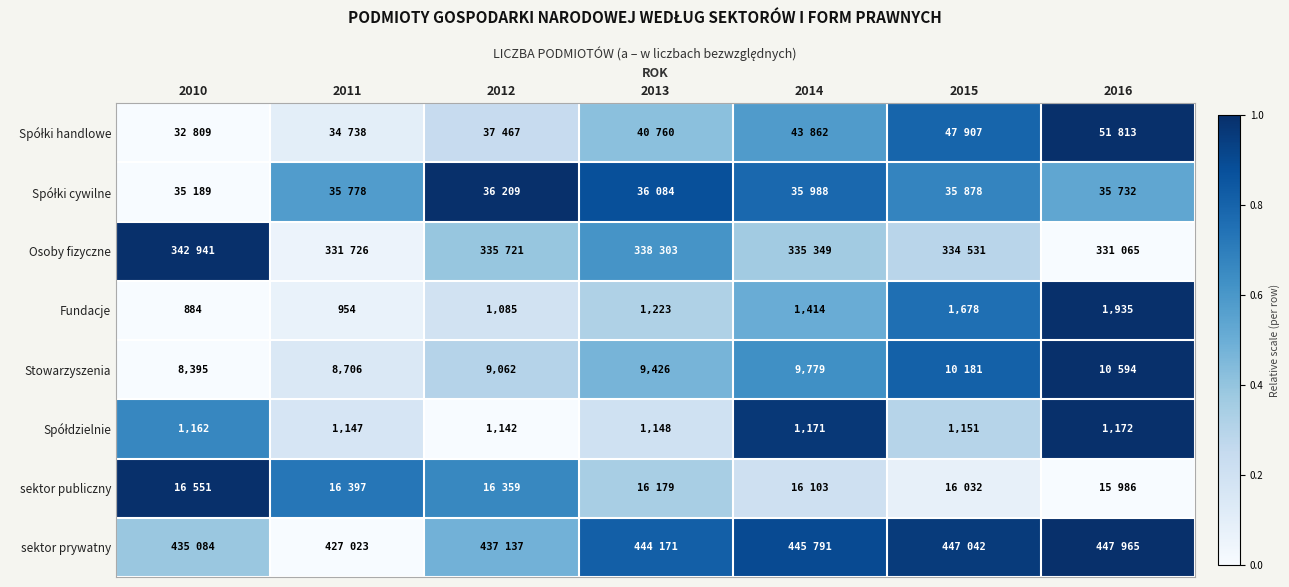

At which category is the sum across all series the highest?

2016